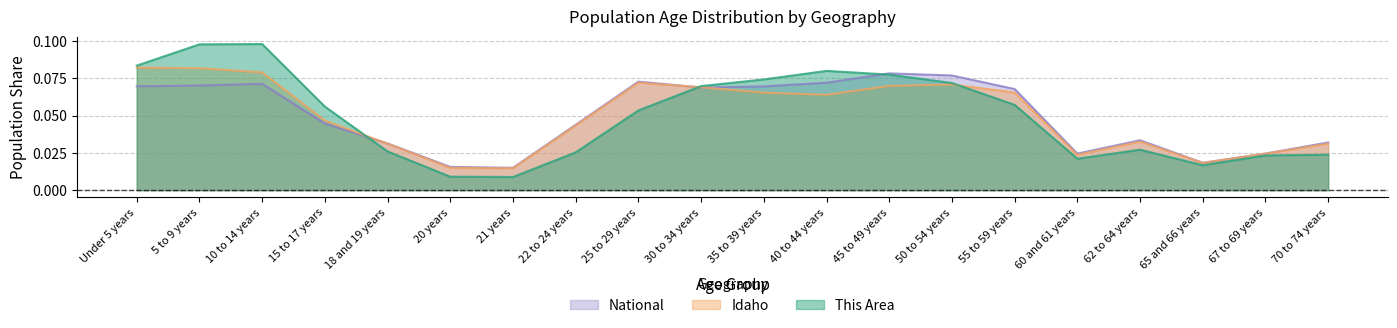

Reading left to right, transcribe all the data shown in this chart.

This Area: 0.1	0.1	0.1	0.1	0.0	0.0	0.0	0.0	0.1	0.1	0.1	0.1	0.1	0.1	0.1	0.0	0.0	0.0	0.0	0.0
Idaho: 0.1	0.1	0.1	0.0	0.0	0.0	0.0	0.0	0.1	0.1	0.1	0.1	0.1	0.1	0.1	0.0	0.0	0.0	0.0	0.0
National: 0.1	0.1	0.1	0.0	0.0	0.0	0.0	0.0	0.1	0.1	0.1	0.1	0.1	0.1	0.1	0.0	0.0	0.0	0.0	0.0